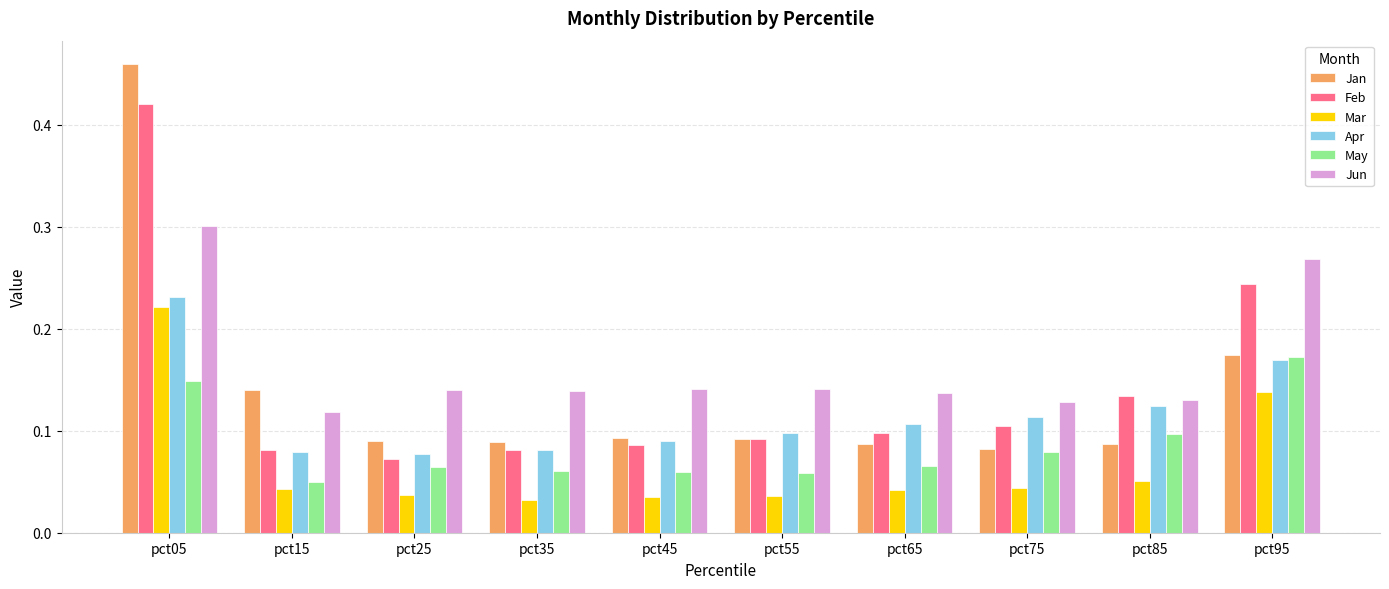

Which series has the widest spread of values?

Jan